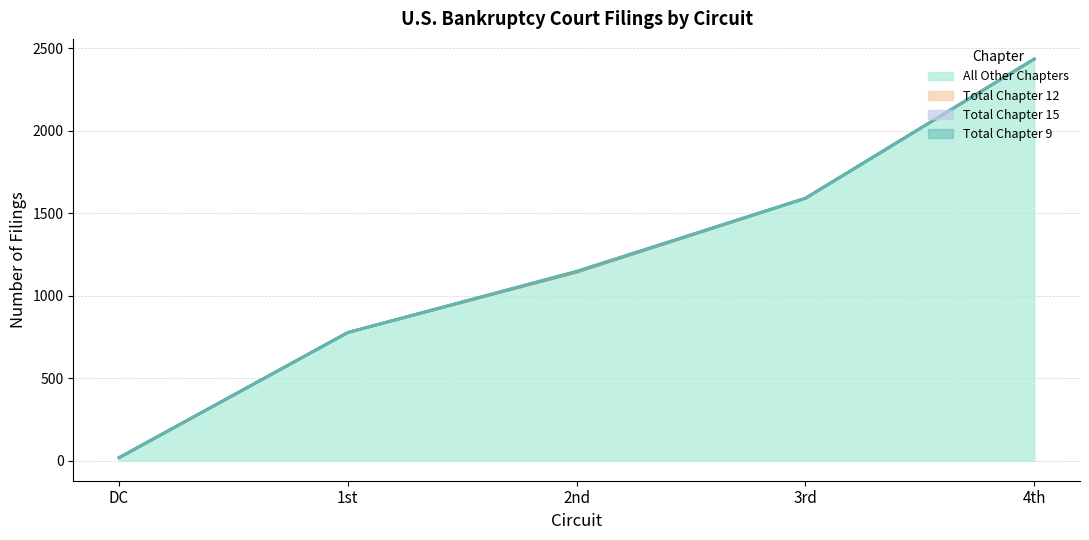

Rank the series at 5th from lowest to highest value.

Total Chapter 12, Total Chapter 15, Total Chapter 9, All Other Chapters